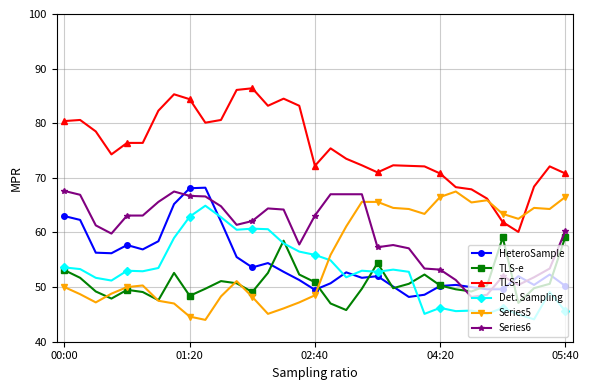

True or false: Series5 has more than 2 points higher than both neighbors.

True